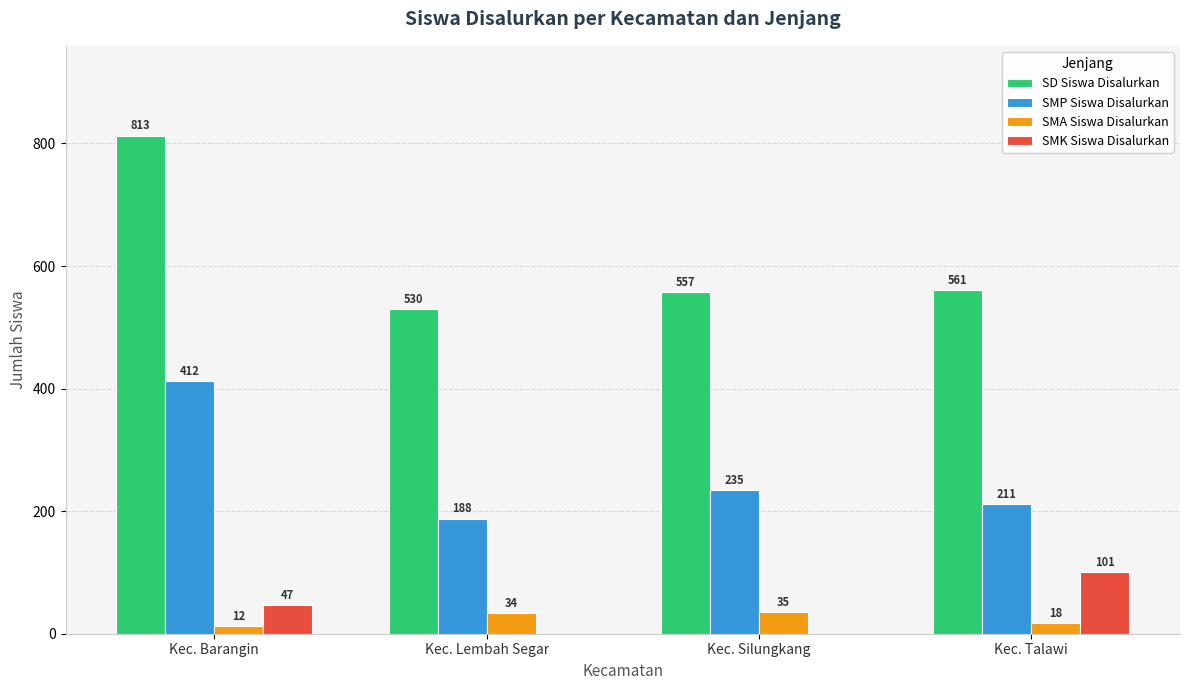

Is it true that SD Siswa Disalurkan equals 813 at Kec. Barangin?

True